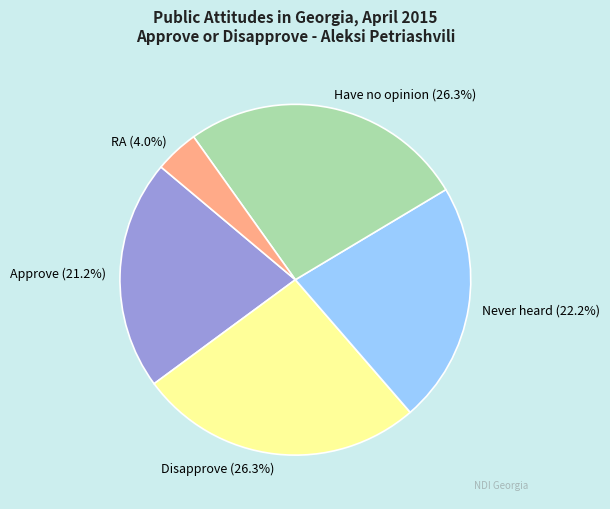

To the nearest percent, what is the combined percentage of RA and Disapprove?

30%